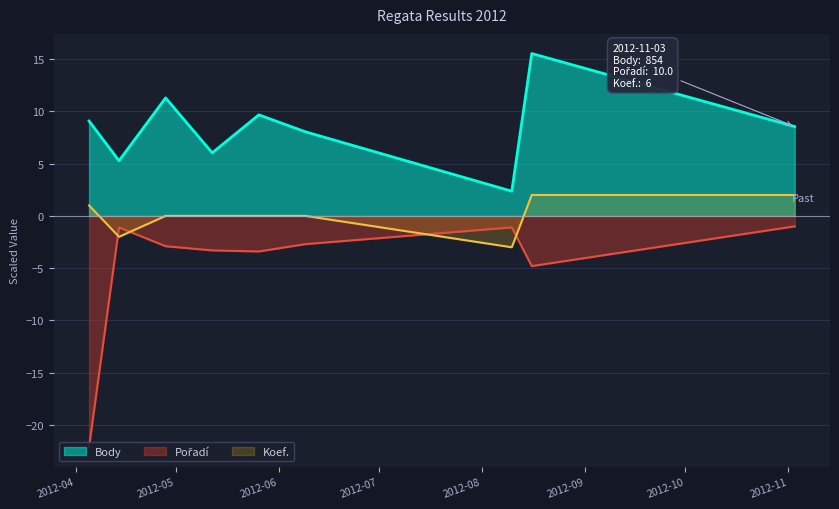

Reading left to right, list all the values displayed in this chart.

Body: 9.1	5.3	11.3	6.0	9.7	8.0	2.4	15.5	8.5
Pořadí: -22.1	-1.1	-2.9	-3.3	-3.4	-2.7	-1.1	-4.8	-1.0
Koef.: 1.0	-2.0	0.0	0.0	0.0	0.0	-3.0	2.0	2.0